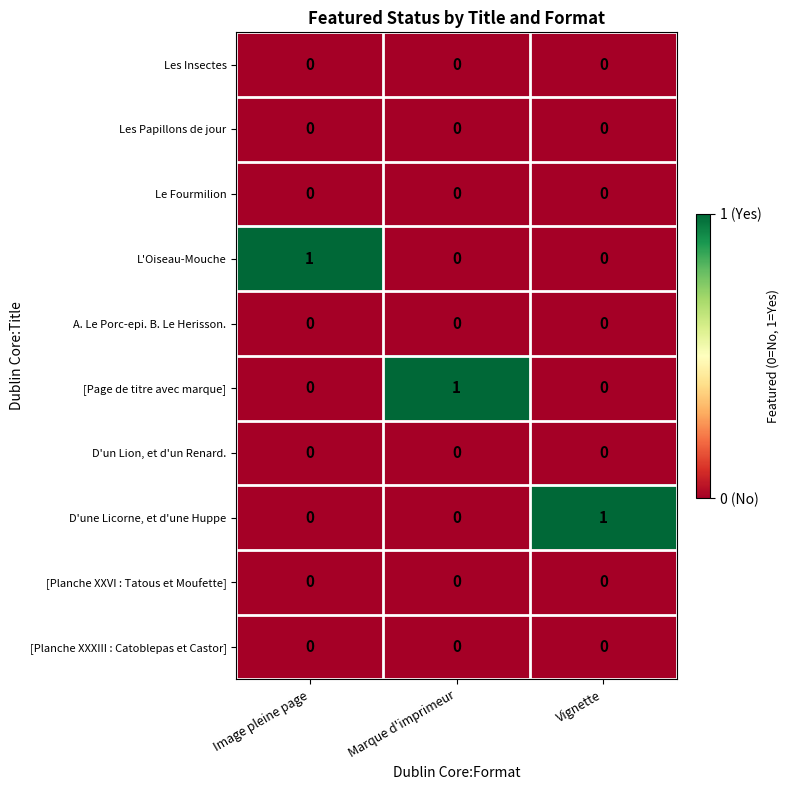

The value of L'Oiseau-Mouche at Vignette is 0. True or false?

True